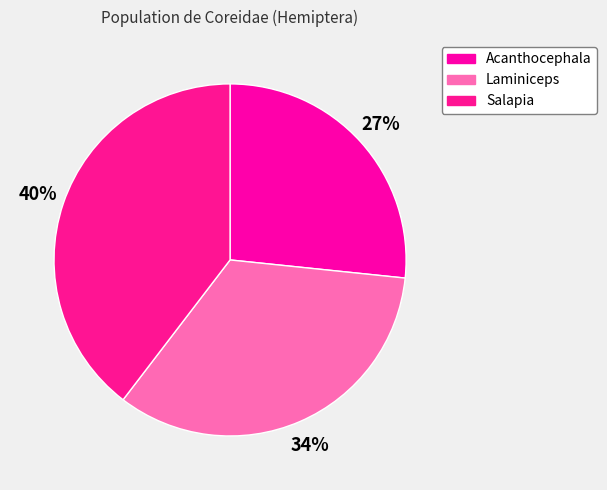

To the nearest percent, what is the difference between the largest and smallest slice percentages?

13%